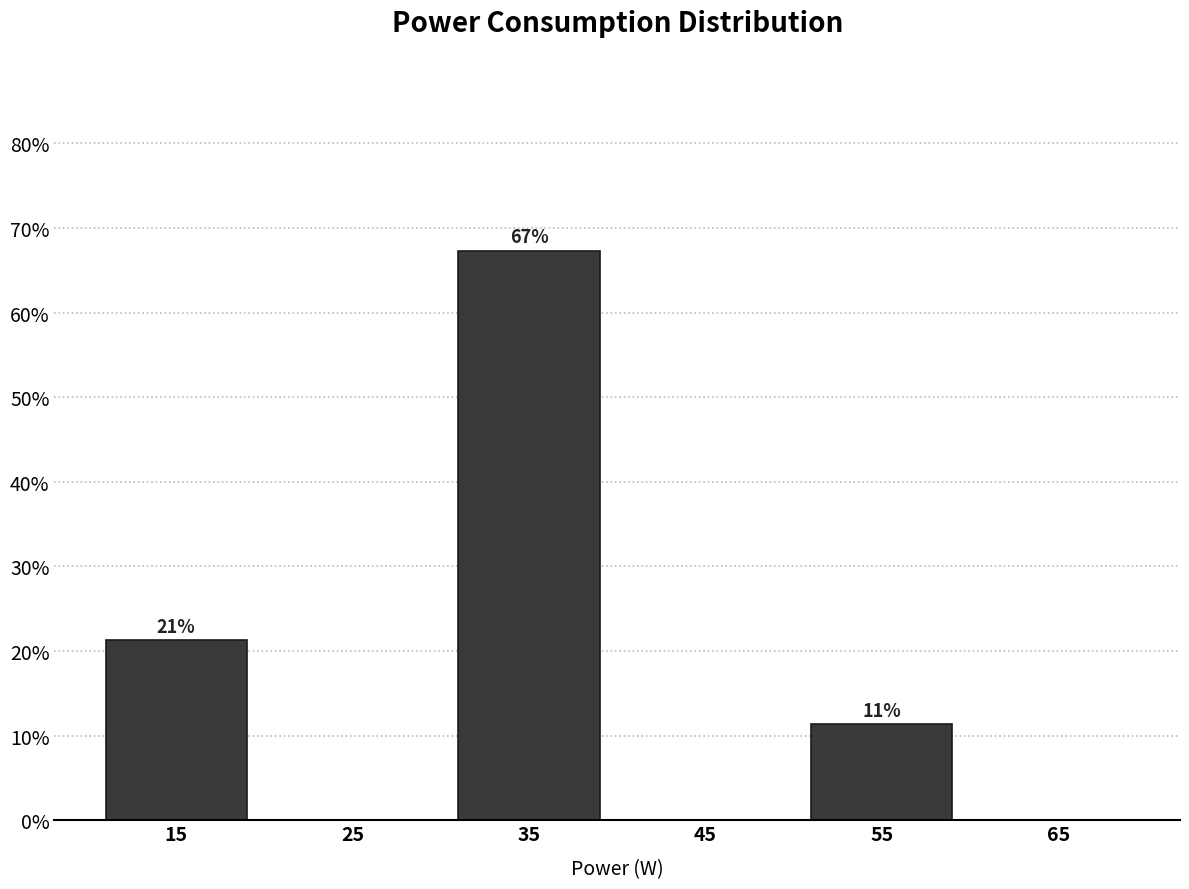

Are the bars horizontal?

No